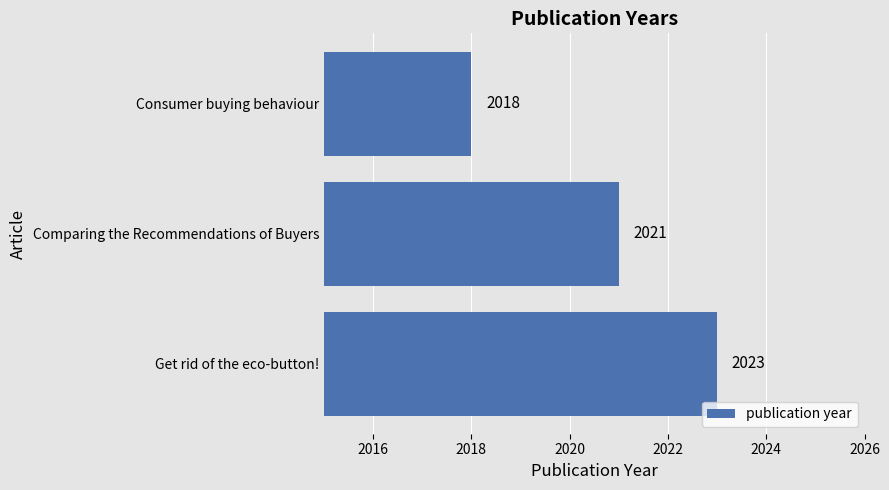

At which category does the chart reach its peak across all series?

Get rid of the eco-button!